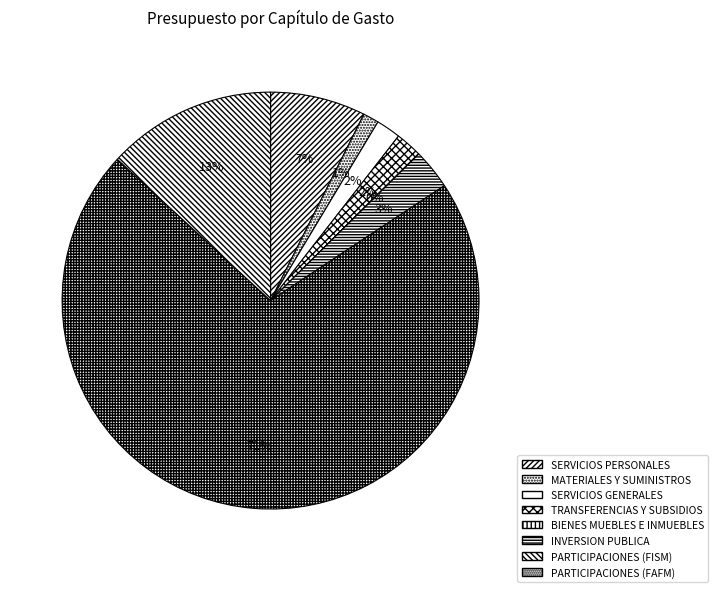

The TRANSFERENCIAS Y SUBSIDIOS slice represents 2% of the pie. True or false?

True